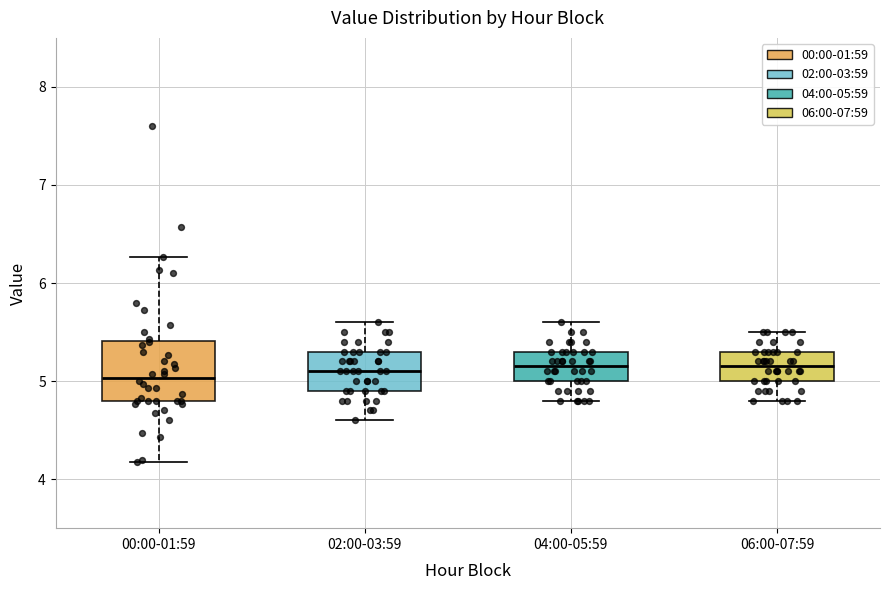

Which box is the tallest, from its lower edge to its upper edge?

00:00-01:59